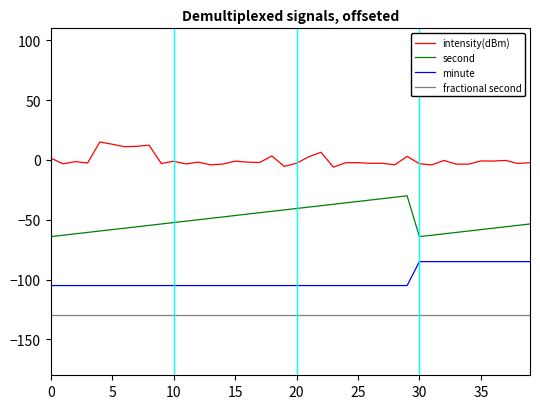

What is the maximum value for second?

-30.0